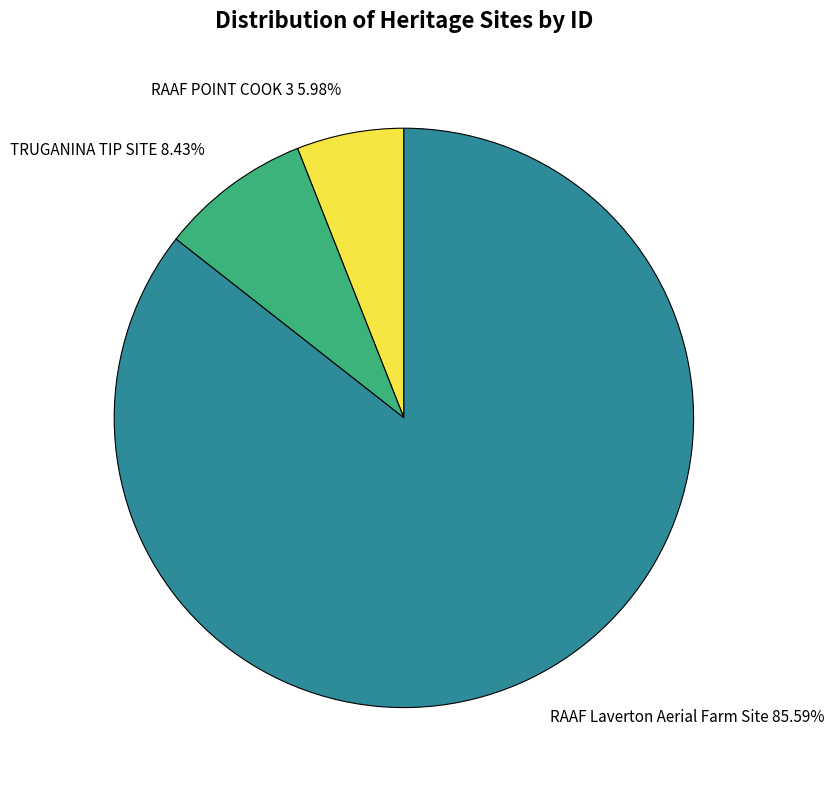

How many segments does this pie chart have?

3